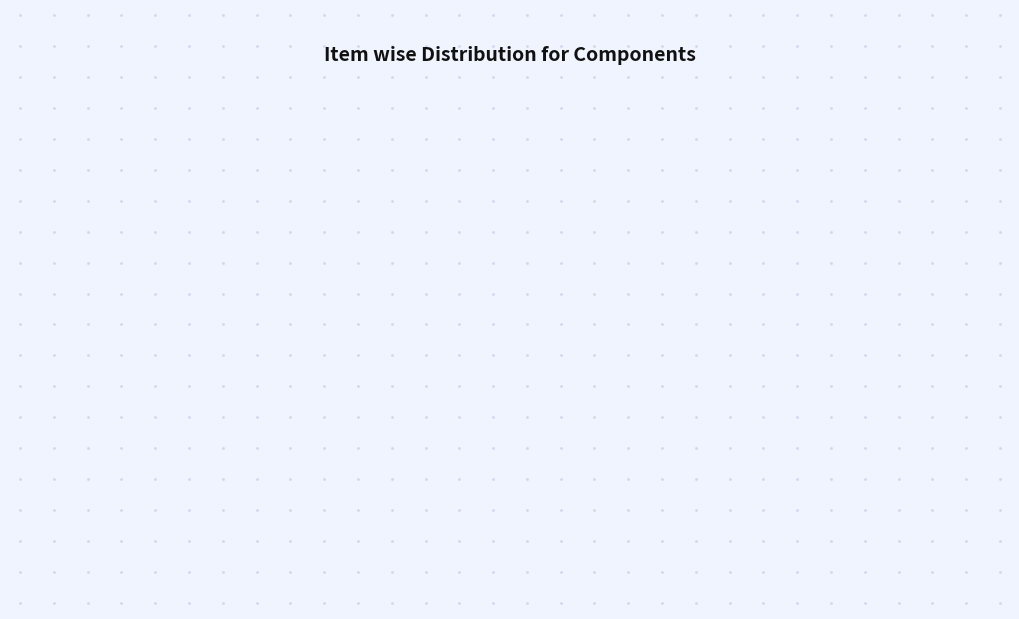

Count the number of slices in the pie.

12